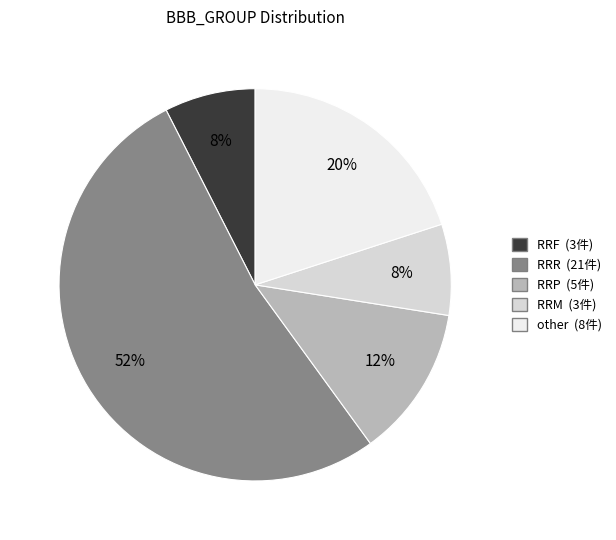

To the nearest percent, what is the average slice percentage?

20%